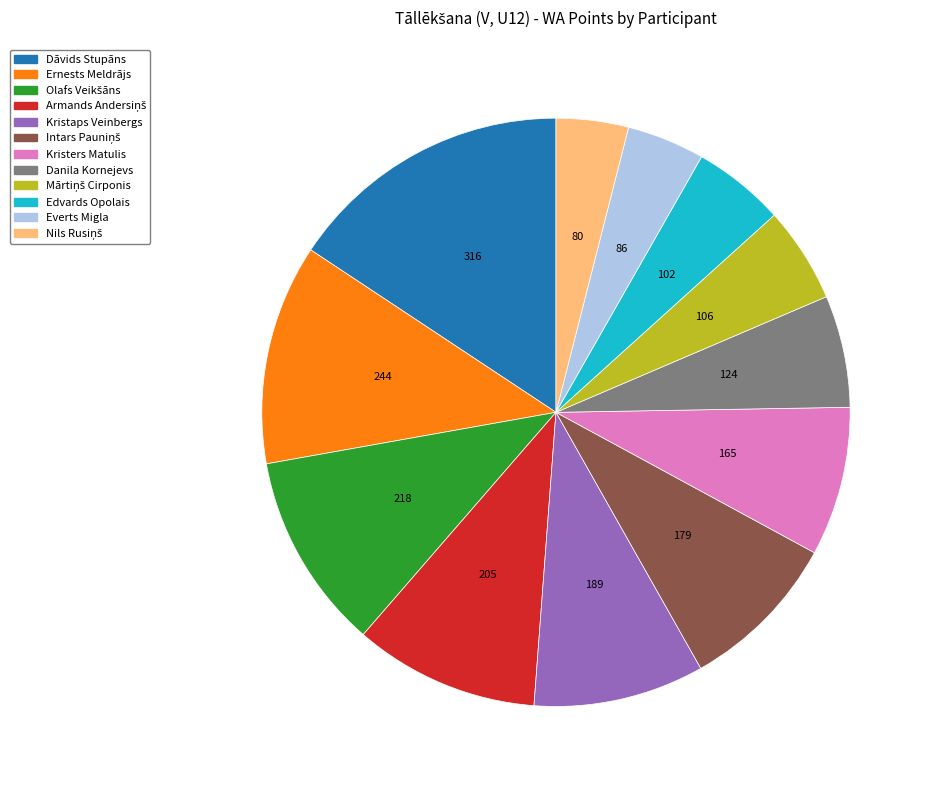

The Danila Kornejevs slice represents 1% of the pie. True or false?

False